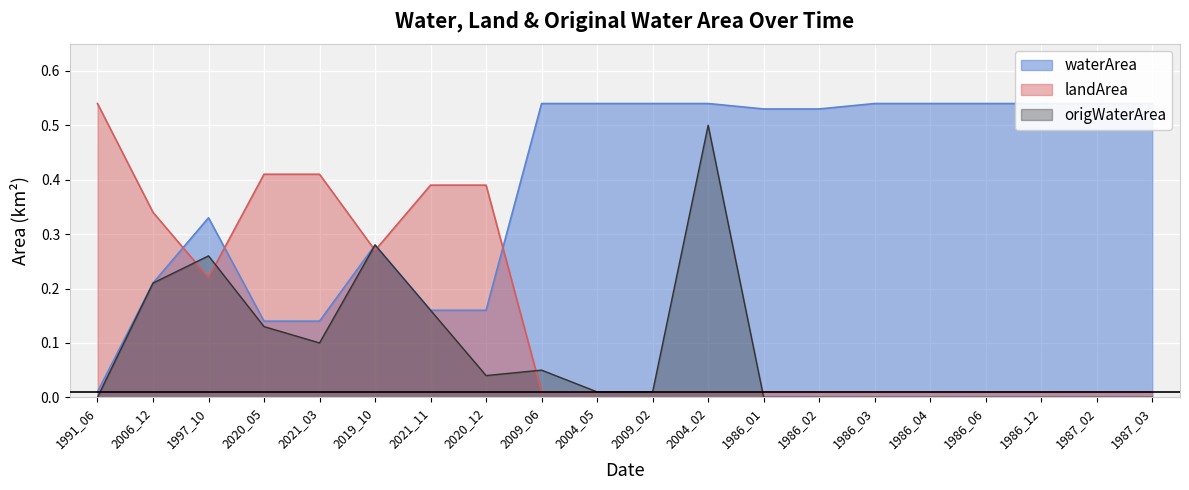

What is the maximum value shown in the chart?

0.5